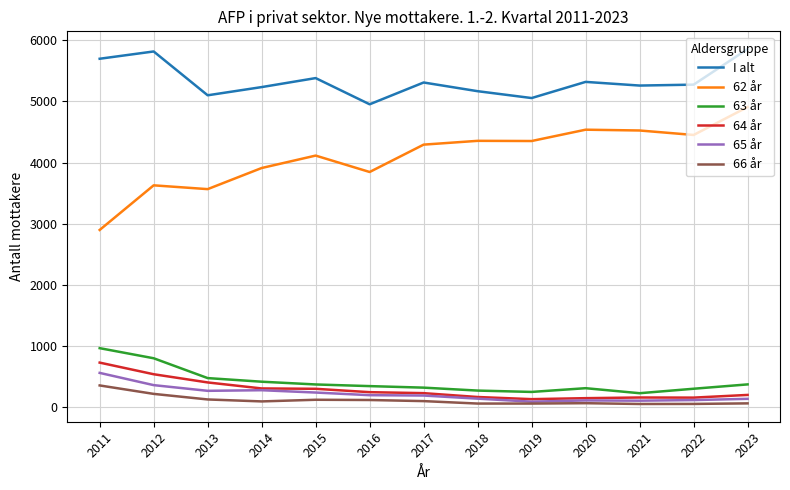

Which series has the largest total across all categories?

I alt